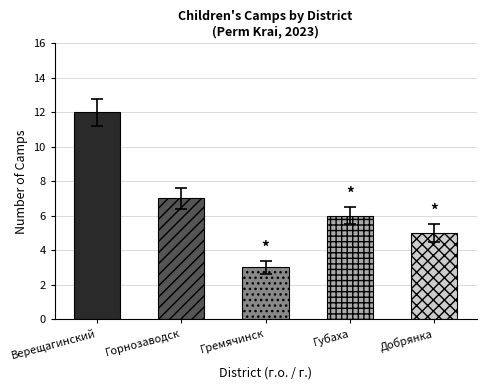

What is the label of the 3rd bar from the right?

Гремячинск